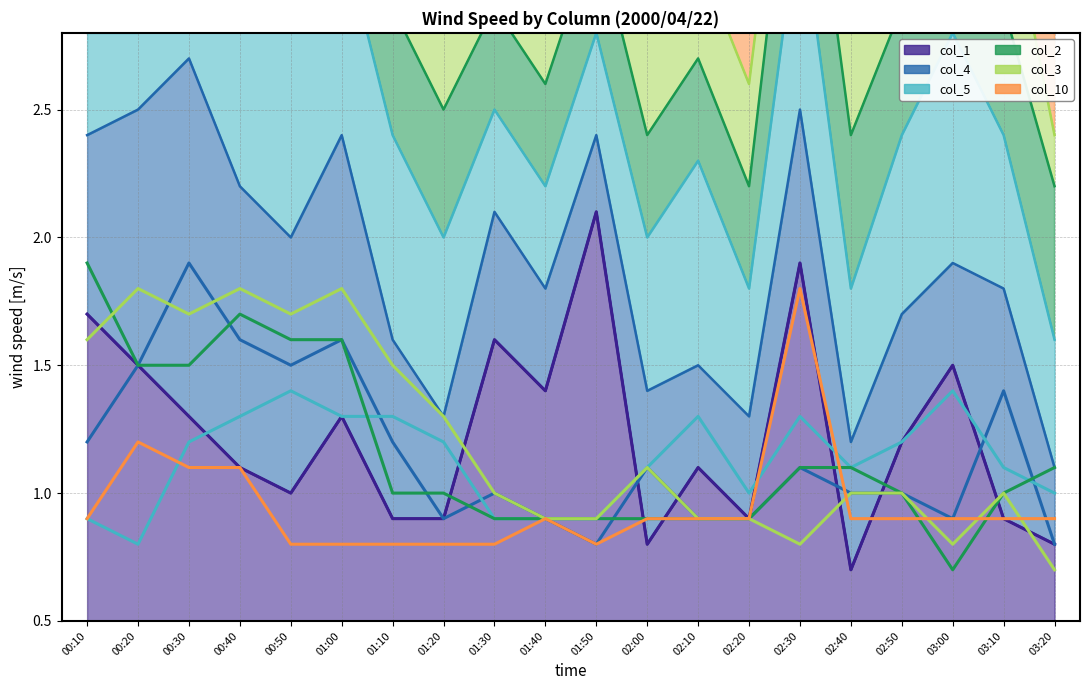

What is the sum of all col_5 values?

22.6